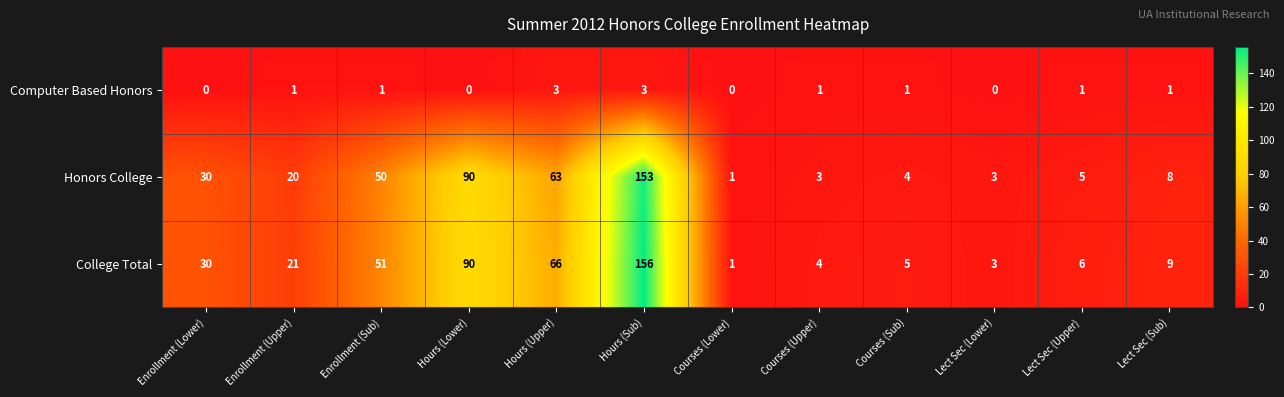

True or false: Computer Based Honors has a value of 1 at Enrollment (Sub).

True